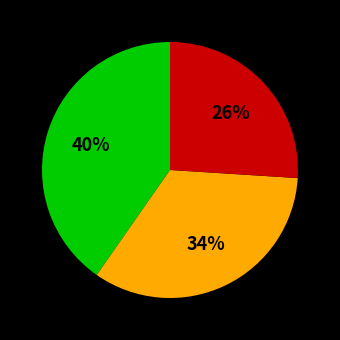

Is there any slice that represents more than half of the pie?

No